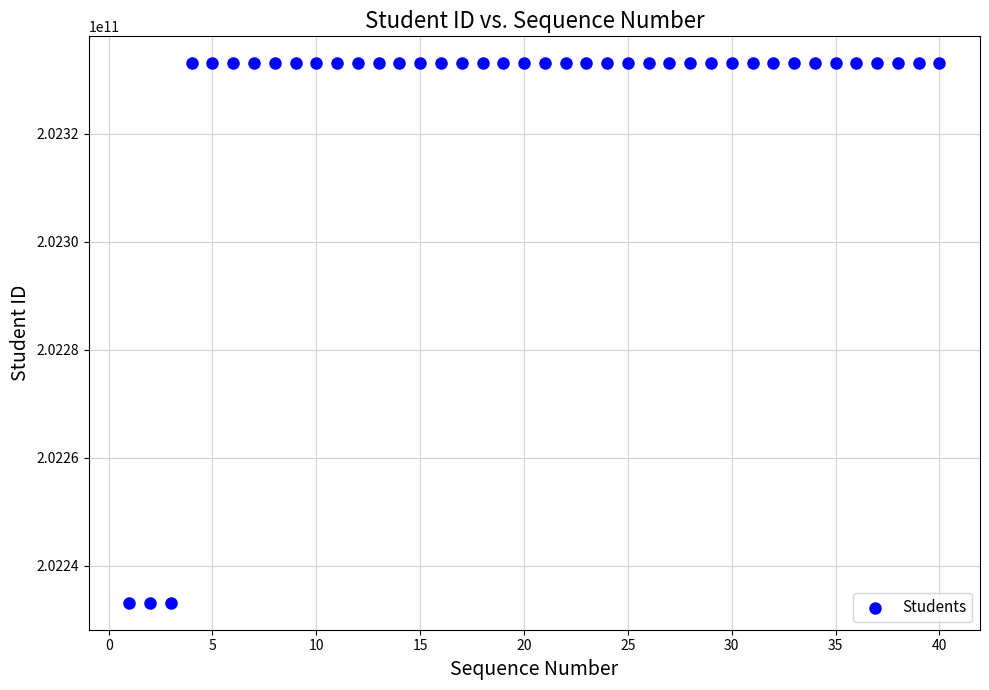

What is the range of Y values (max minus min)?

100000017